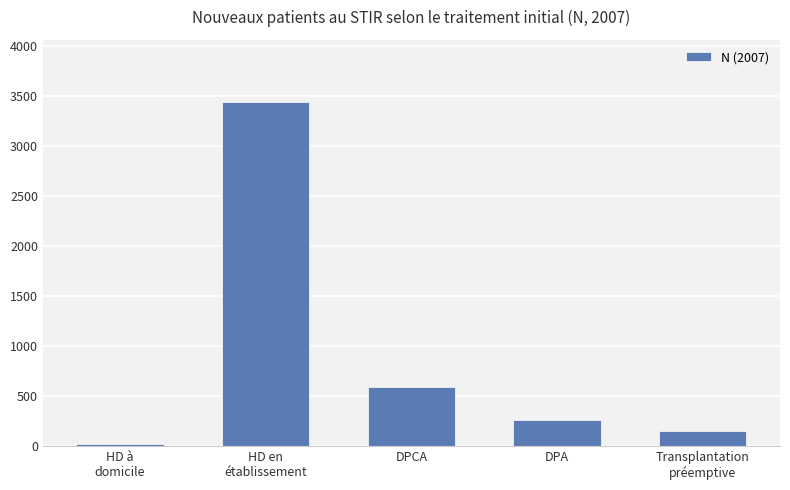

What is the greatest value displayed?

3443